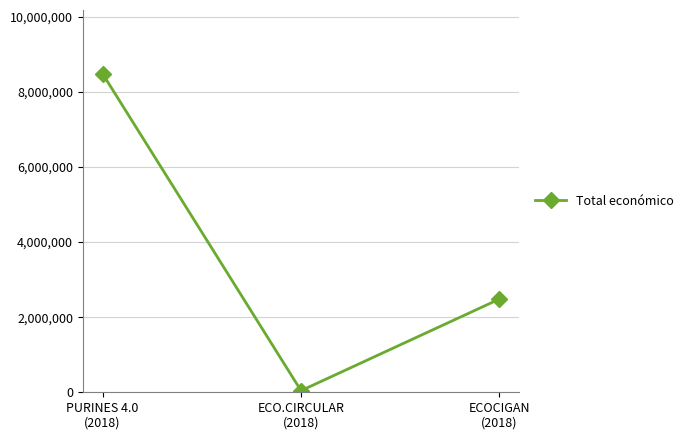

Which has a higher value, ECO.CIRCULAR
(2018) or PURINES 4.0
(2018)?

PURINES 4.0
(2018)